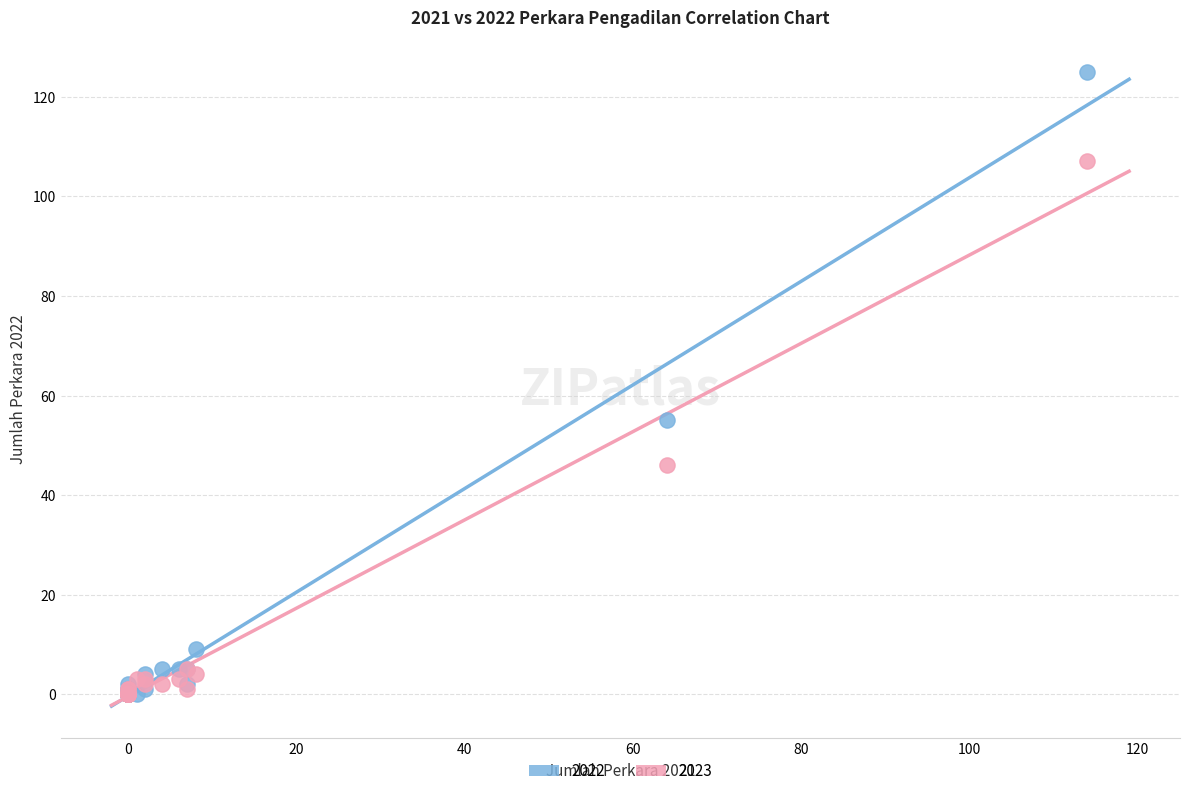

Across all series, what Y value is closest to 62?

55